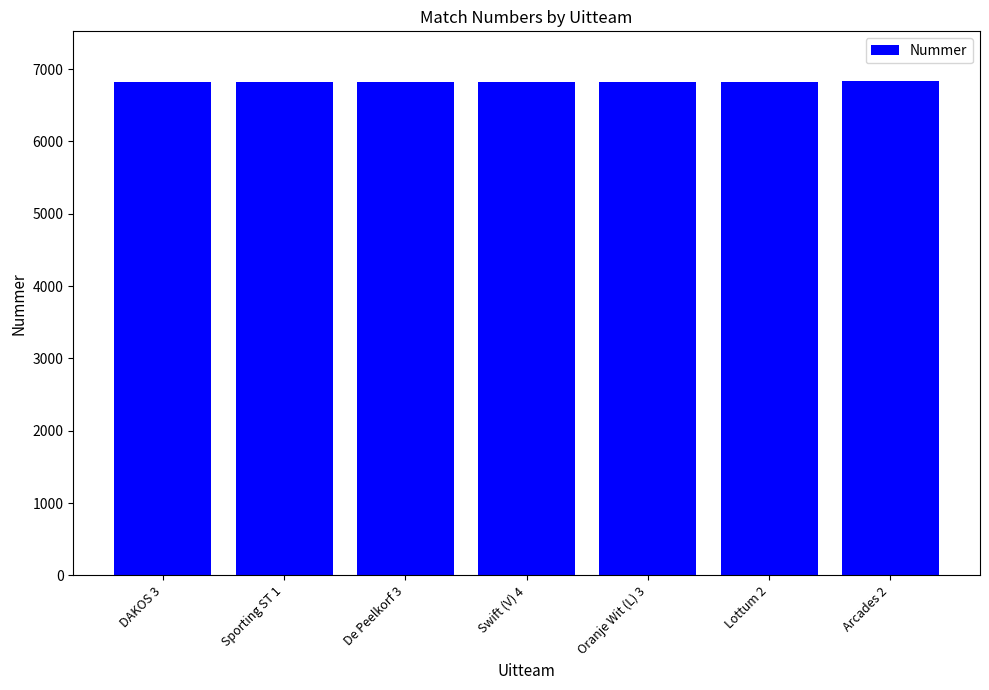

What is the approximate value at DAKOS 3, to the nearest 10?

6820